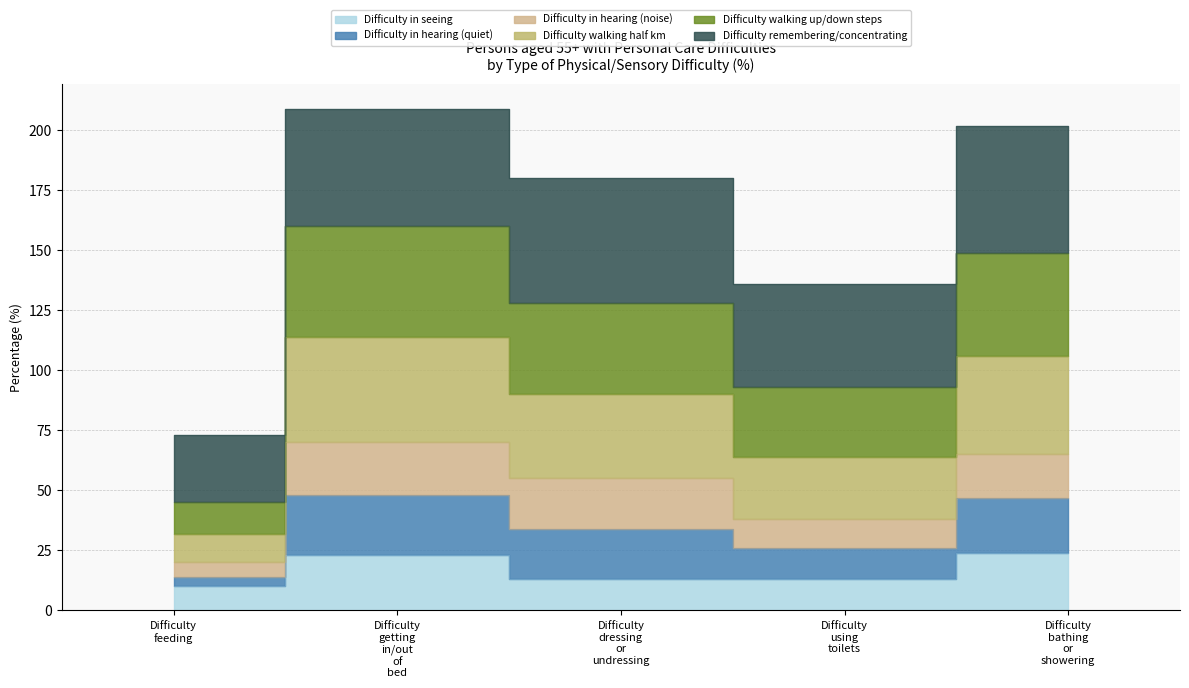

What is the label of the 4th point from the left?

Difficulty using toilets